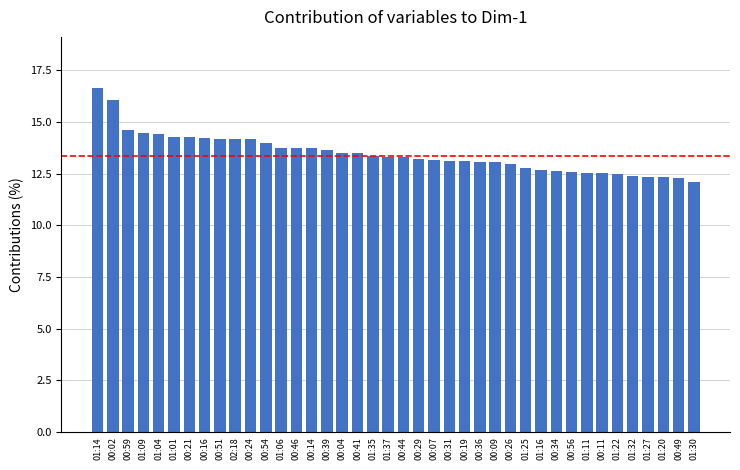

Are the bars horizontal?

No